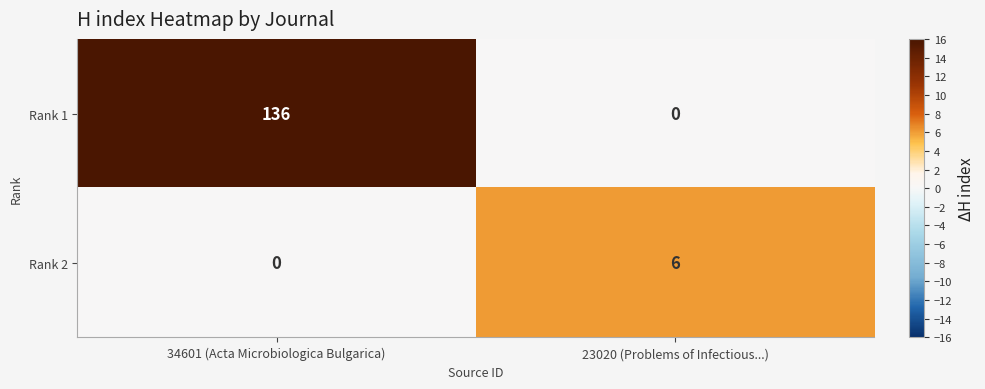

List the series in order of their overall mean, lowest first.

Rank 2, Rank 1